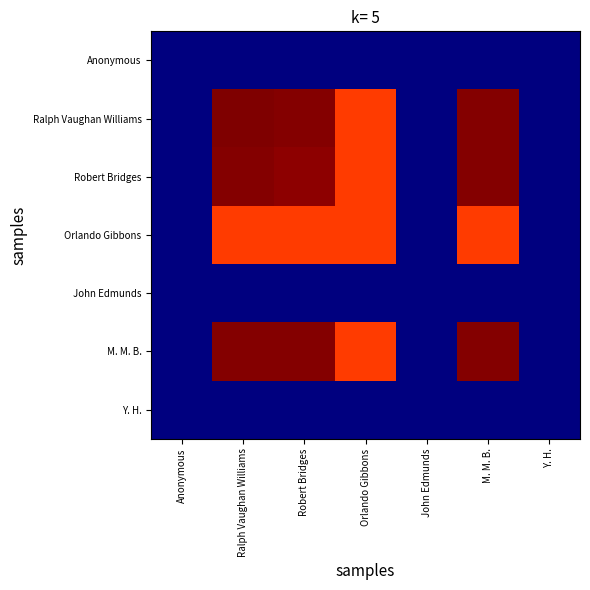

How many data points does each series have?

7